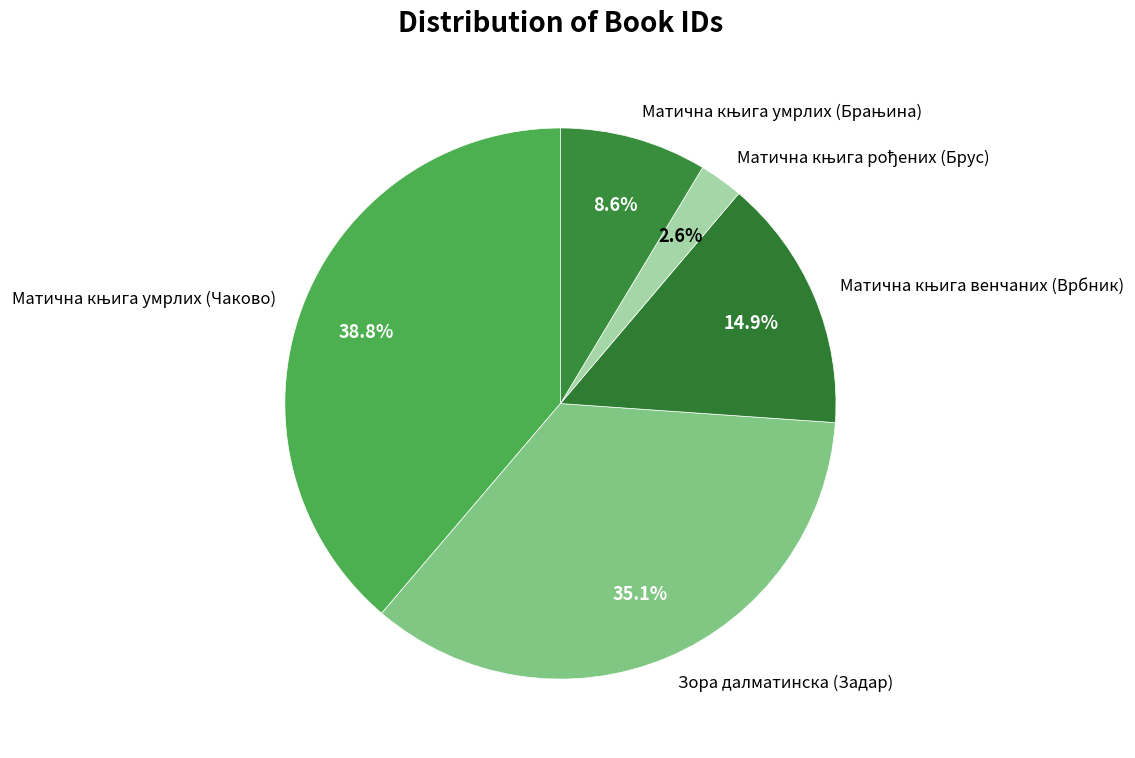

Does any single category account for the majority?

No